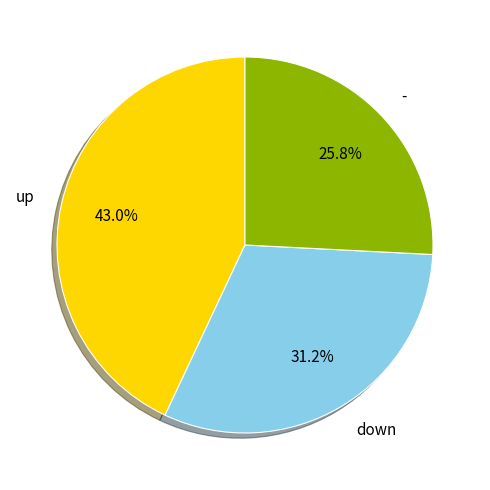

What percentage is the - slice, to the nearest percent?

26%